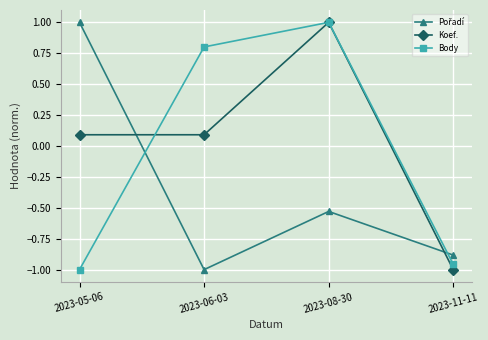

How many values in Body are below zero?

2